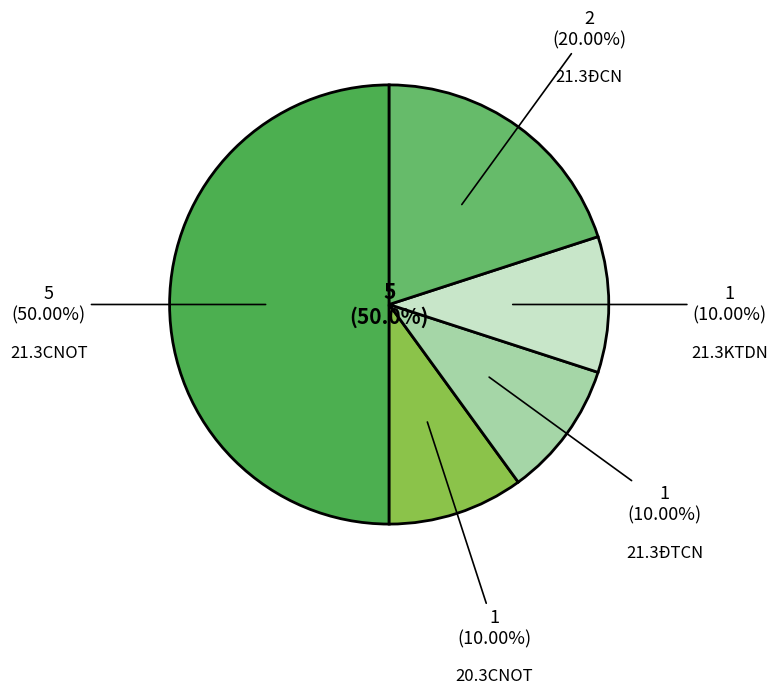

To the nearest percent, what percentage of the pie is 21.3ĐTCN?

10%